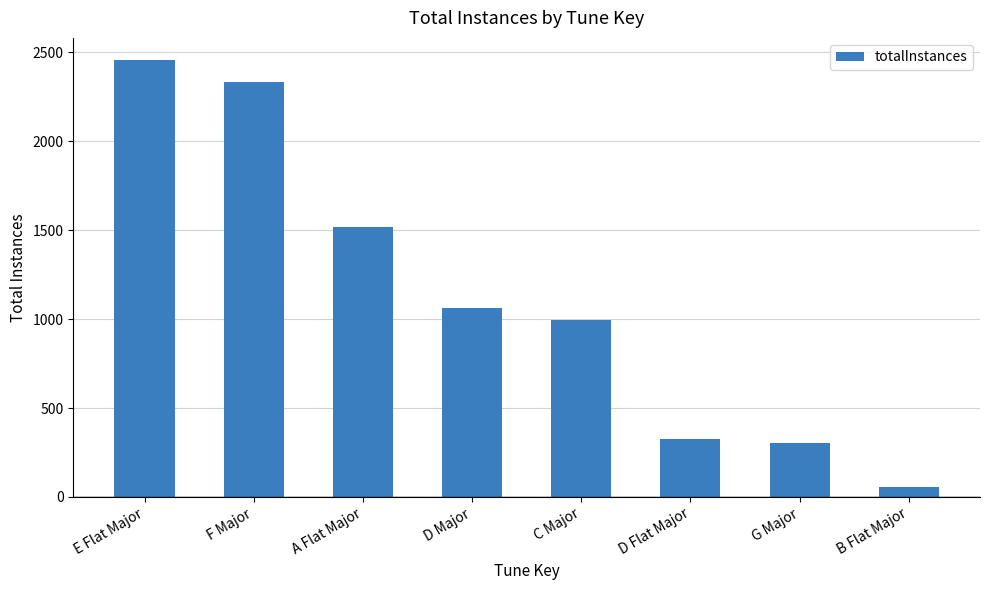

Reading right to left, list all the values displayed in this chart.

B Flat Major=55	G Major=302	D Flat Major=327	C Major=993	D Major=1062	A Flat Major=1515	F Major=2332	E Flat Major=2458